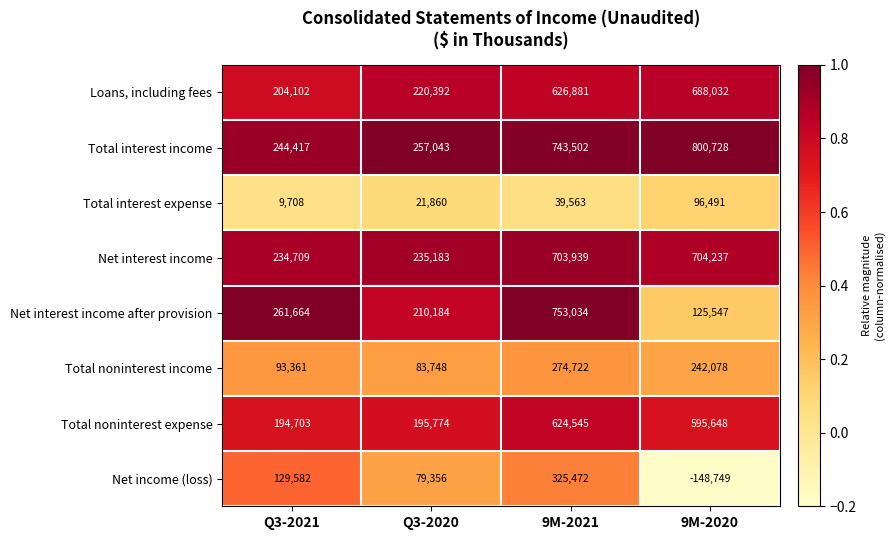

How many series are shown in this chart?

8